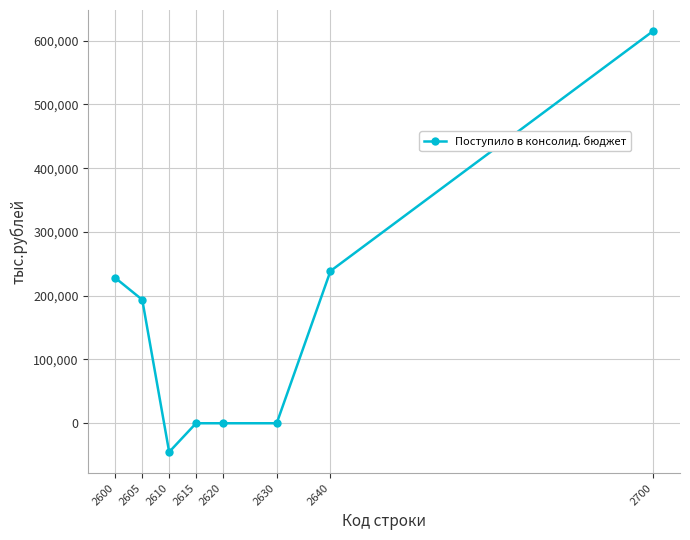

Is this an area chart (filled region under the line)?

No